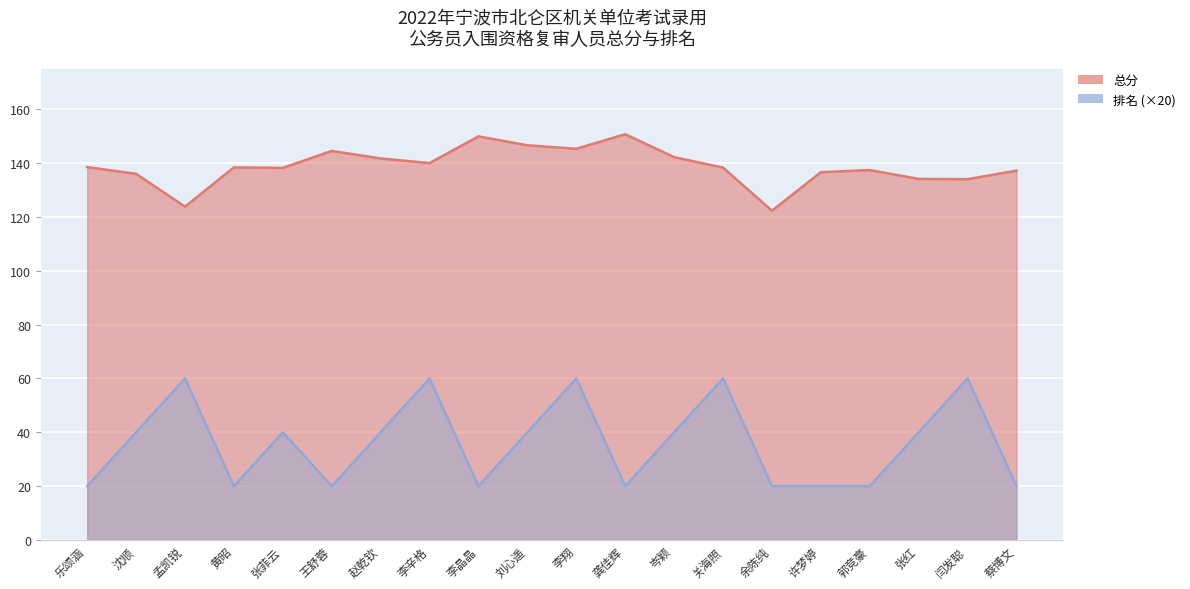

What are all the series names shown in the legend?

准考证号得分 (总分), 排名